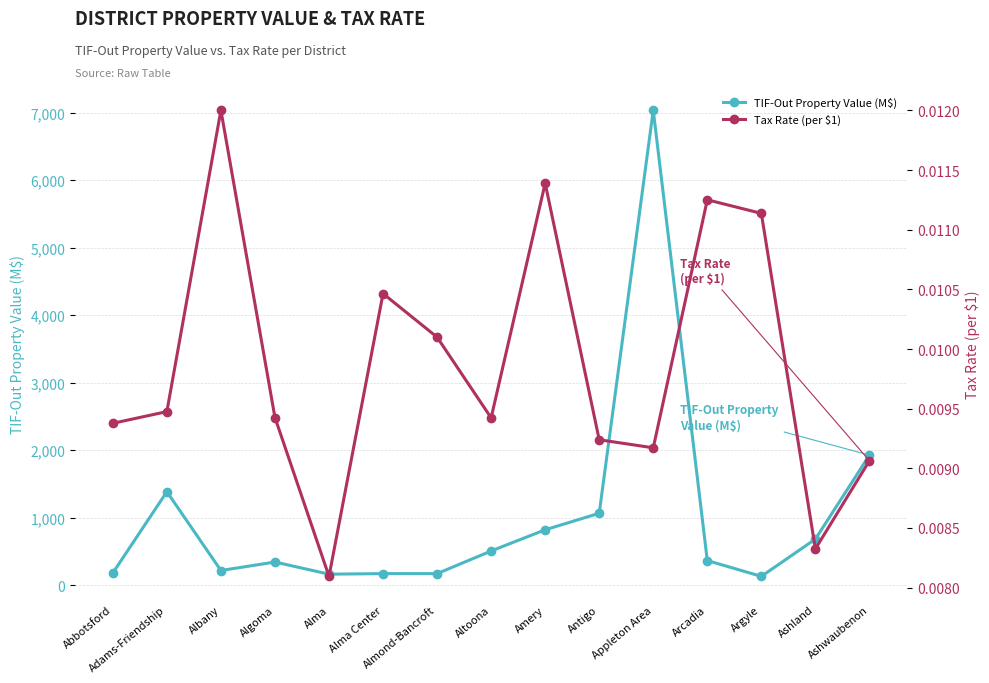

What is the label of the 15th point from the left?

Ashwaubenon